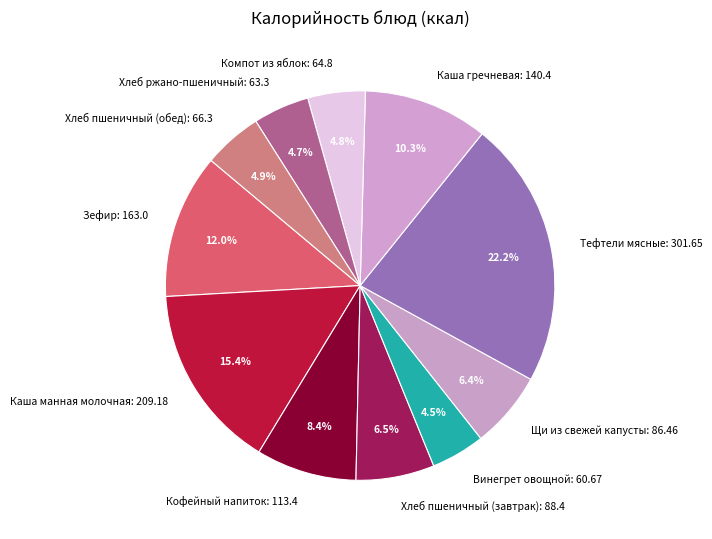

To the nearest percent, what is the difference between the largest and smallest slice percentages?

18%